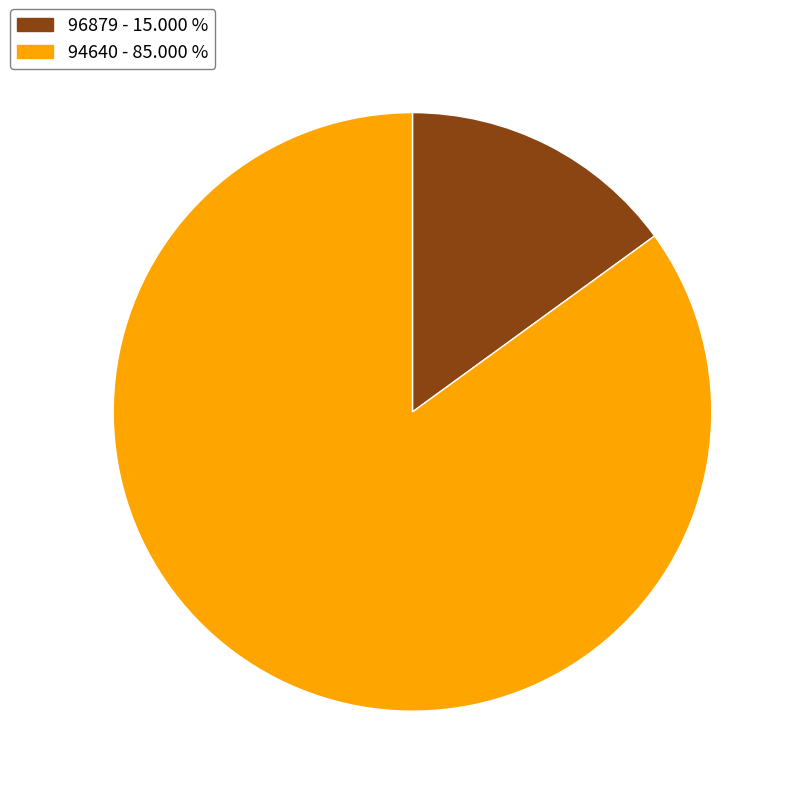

Count the number of slices in the pie.

2